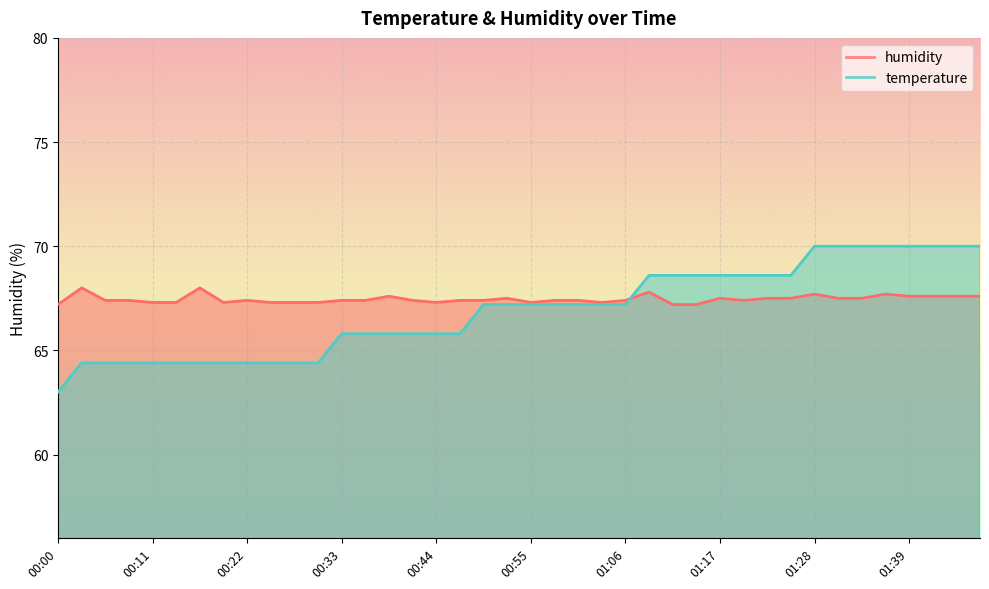

What position from the right is 00:03?

39